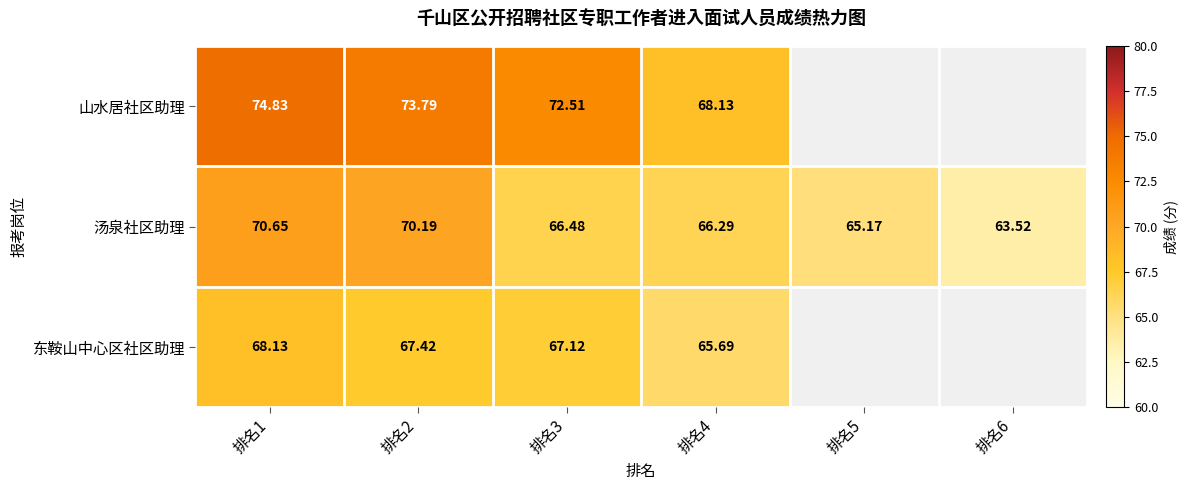

What is the difference between the 汤泉社区助理 values at 排名6 and 排名2?

6.7